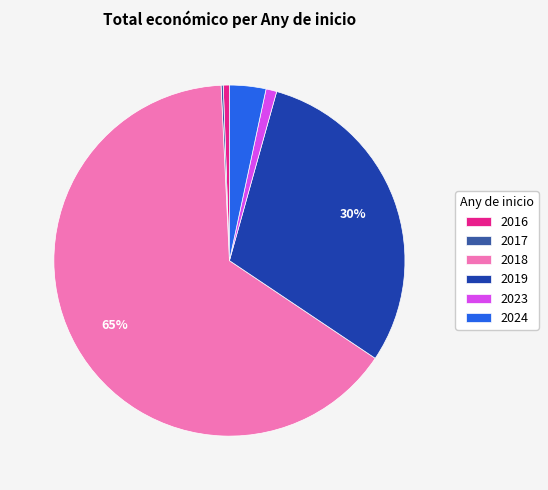

Between 2016 and 2018, which is larger?

2018